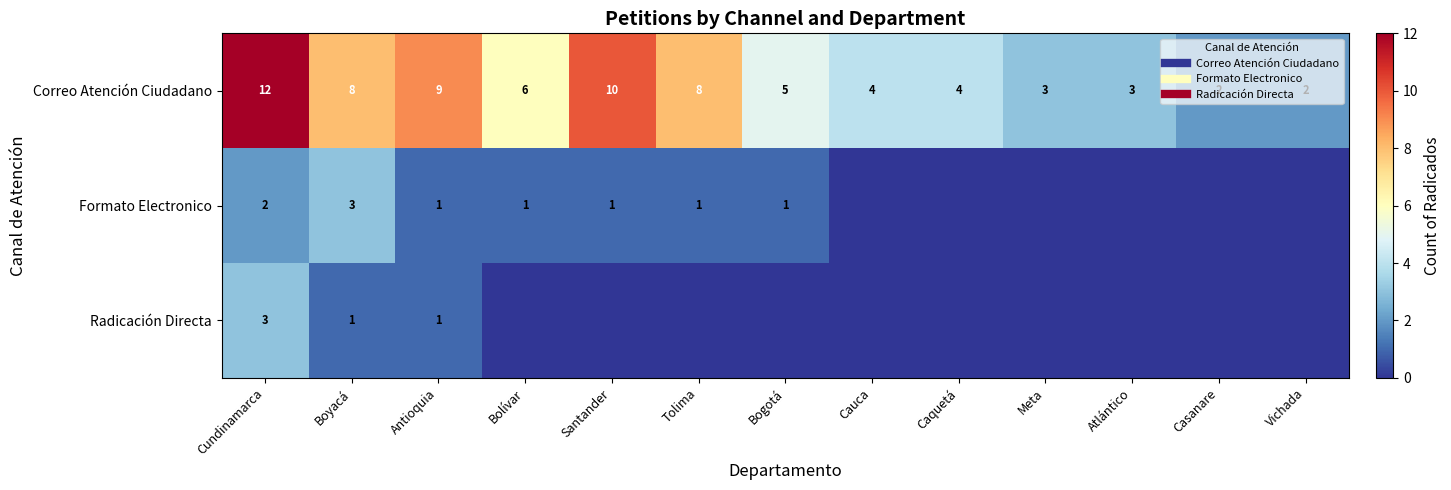

Is the value of Radicación Directa at Caquetá greater than the value of Correo Atención Ciudadano at Caquetá?

No